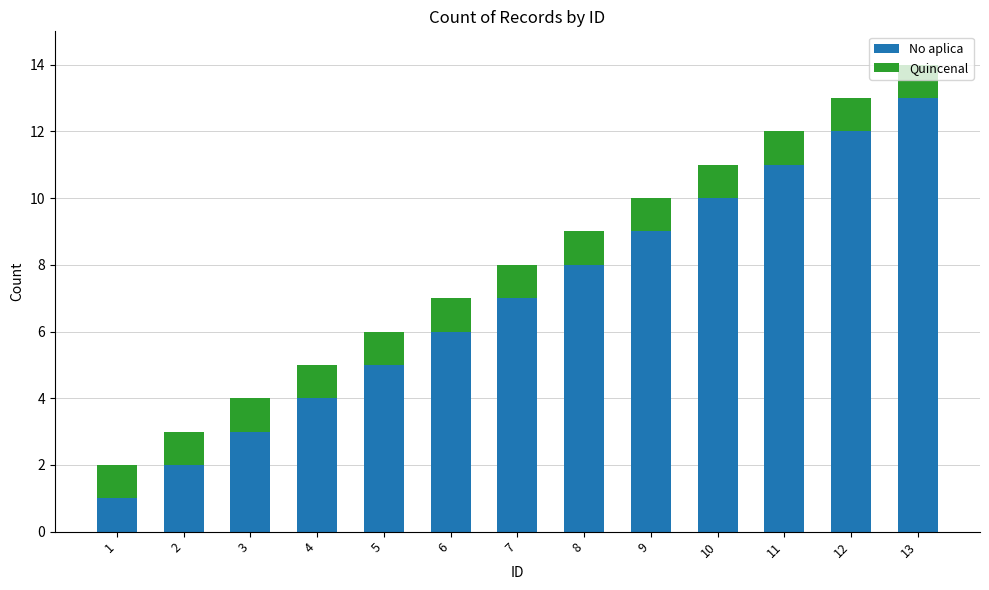

At which category is the sum across all series the highest?

13